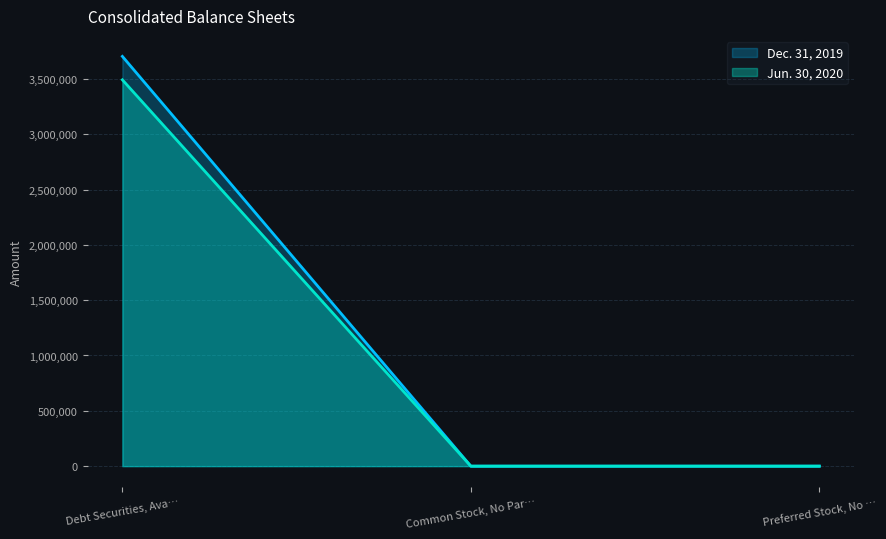

What is the maximum value shown in the chart?

3703096